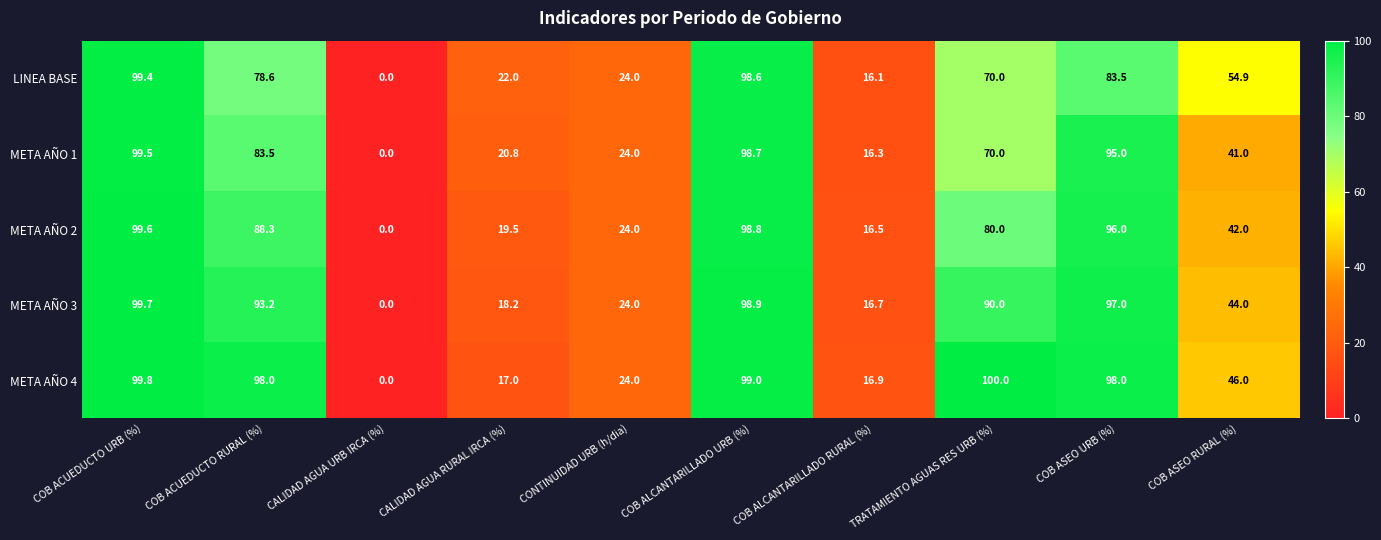

What is the difference between the LINEA BASE values at COB ALCANTARILLADO URB (%) and COB ACUEDUCTO RURAL (%)?

20.0